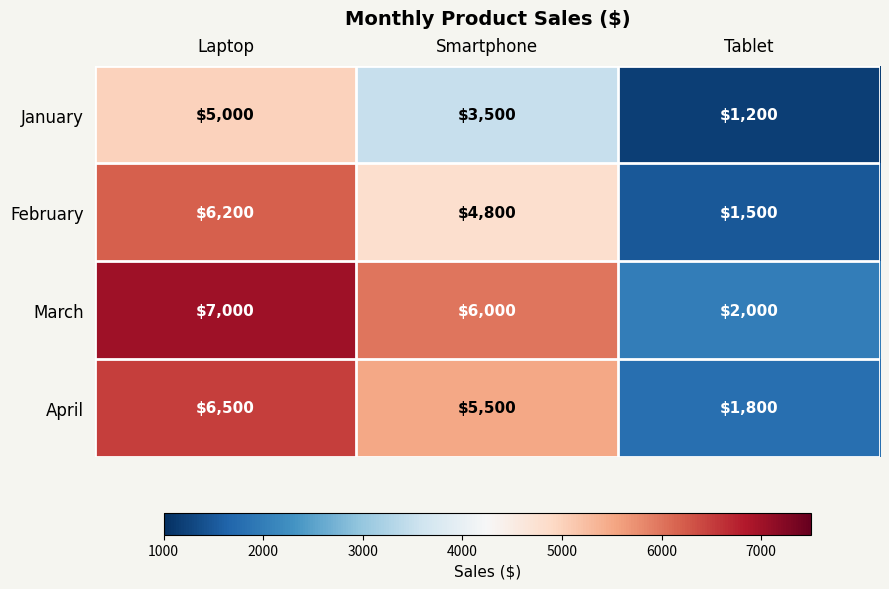

How many data points does each series have?

3